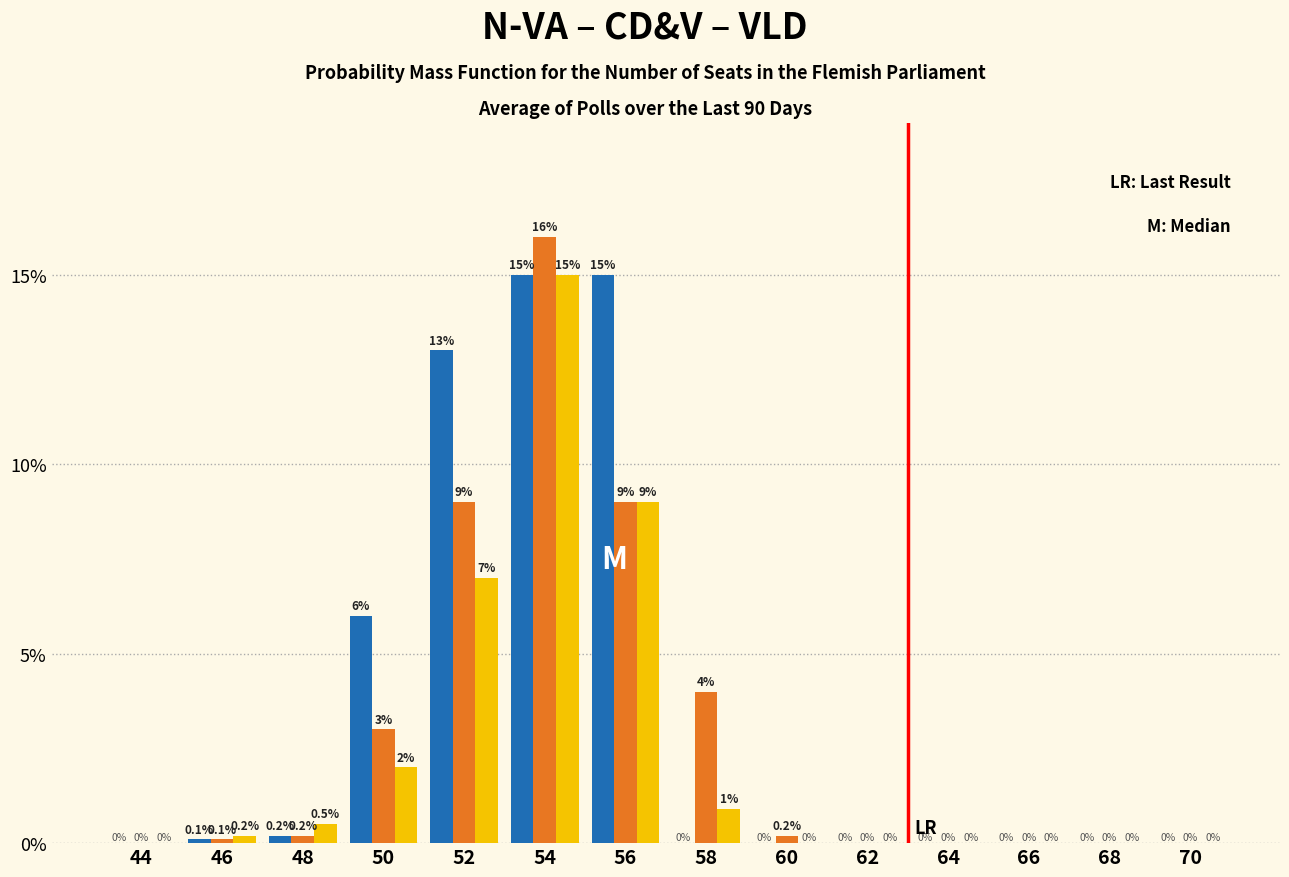

Are the bars horizontal?

No